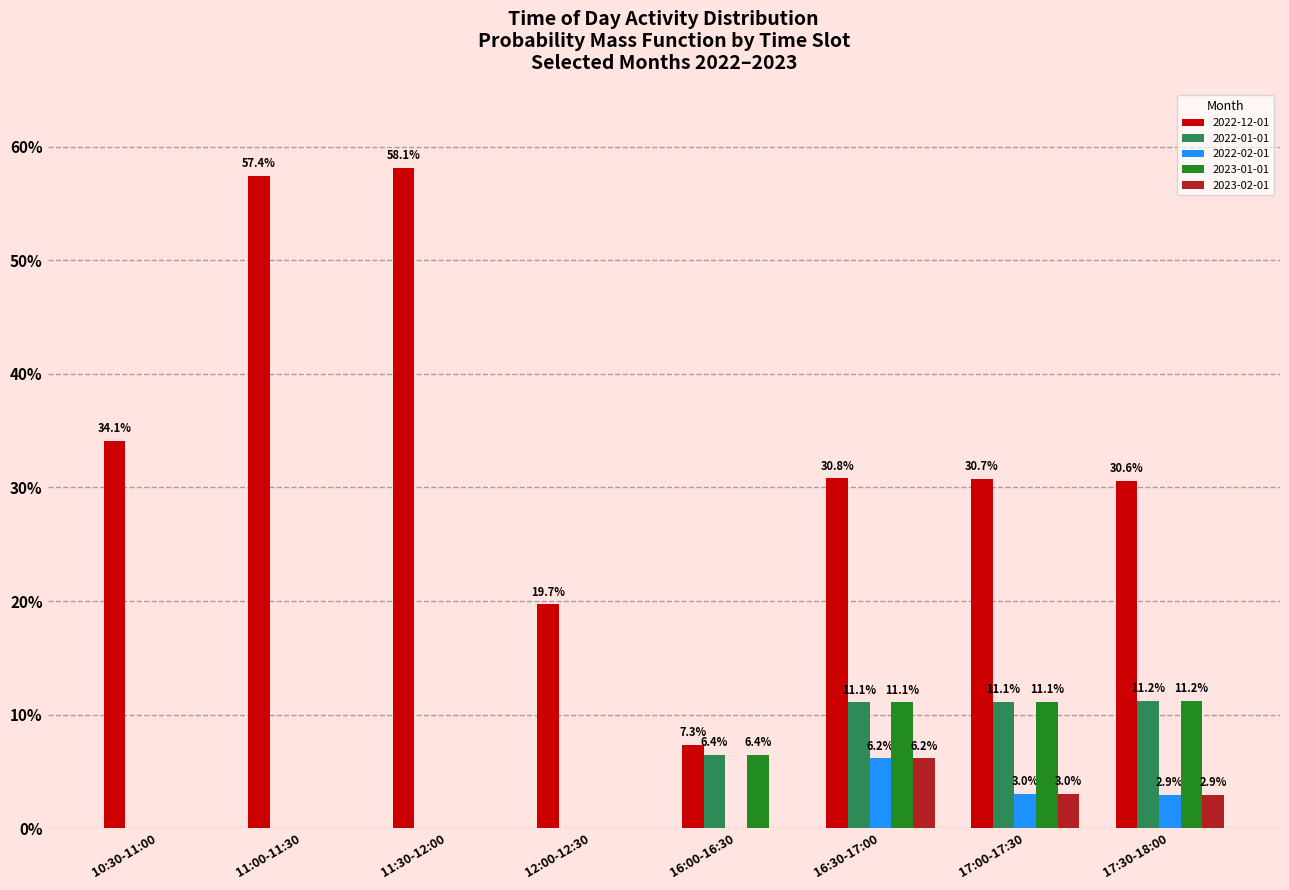

What is the maximum value for 2022-12-01?

0.6